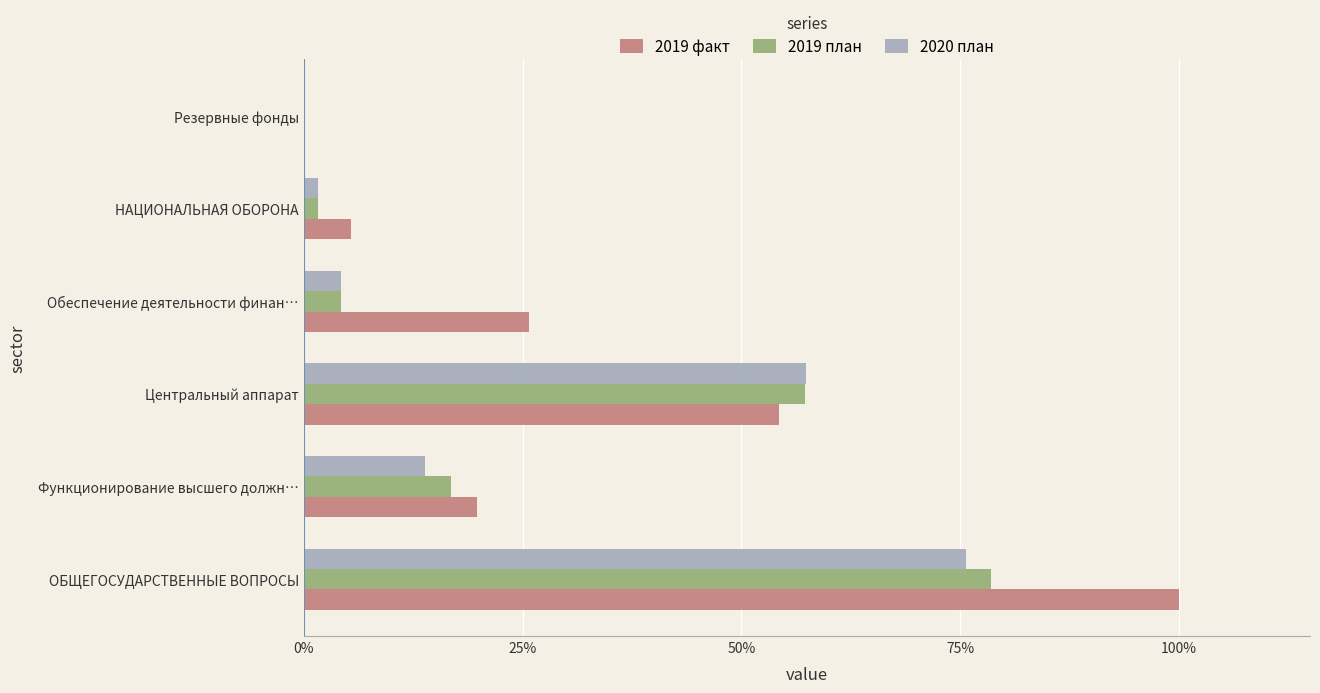

What is the sum of all 2019 план values?

158.8